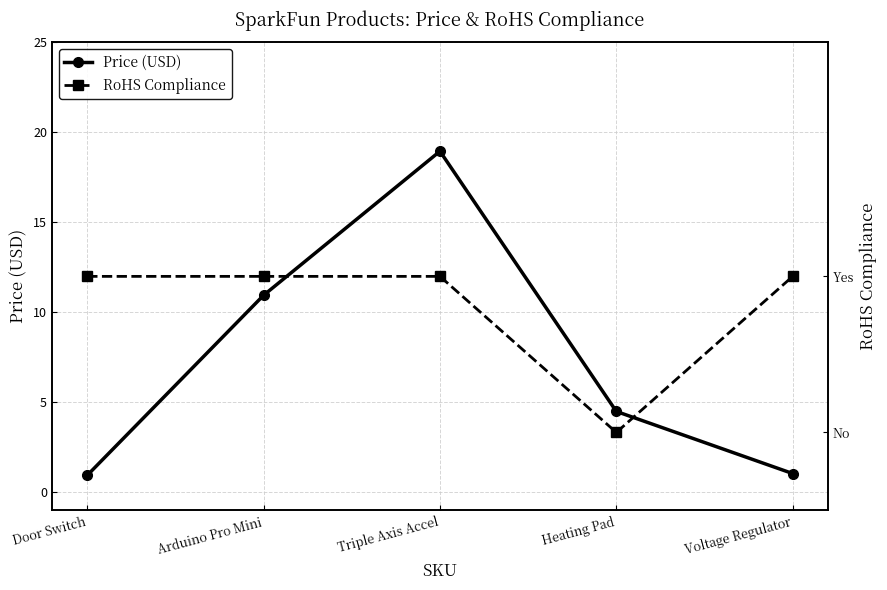

The RoHS Compliance series shows 0.2 at Triple Axis Accel. True or false?

False